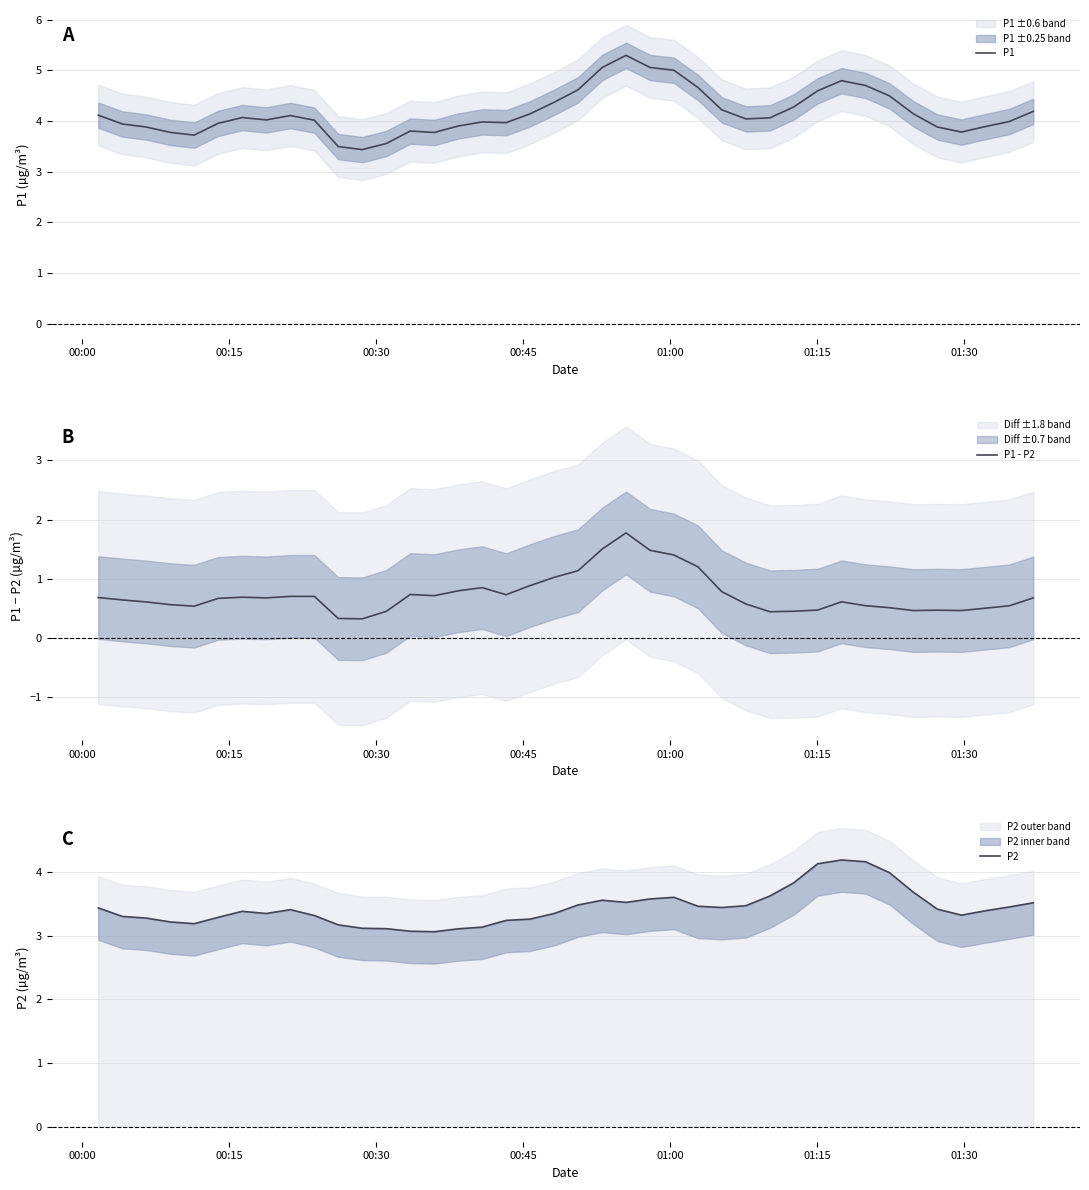

What is the minimum value for P1?

3.4